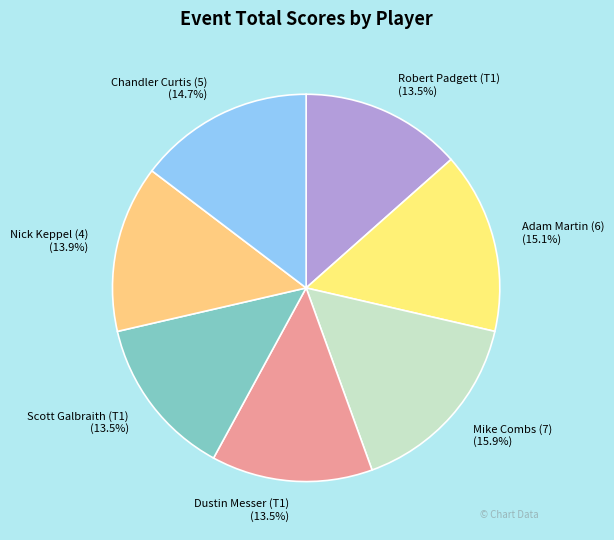

Is it true that Chandler Curtis (5) is 15% of the pie?

True